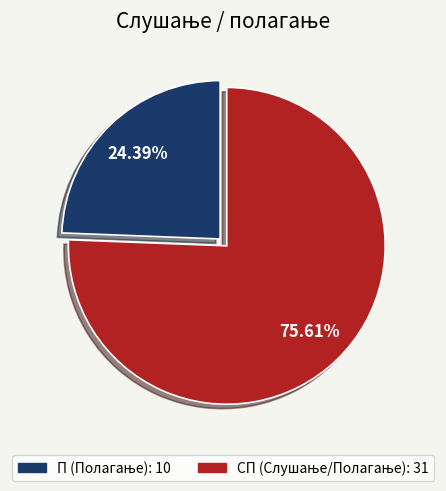

How many slices are in this pie chart?

2